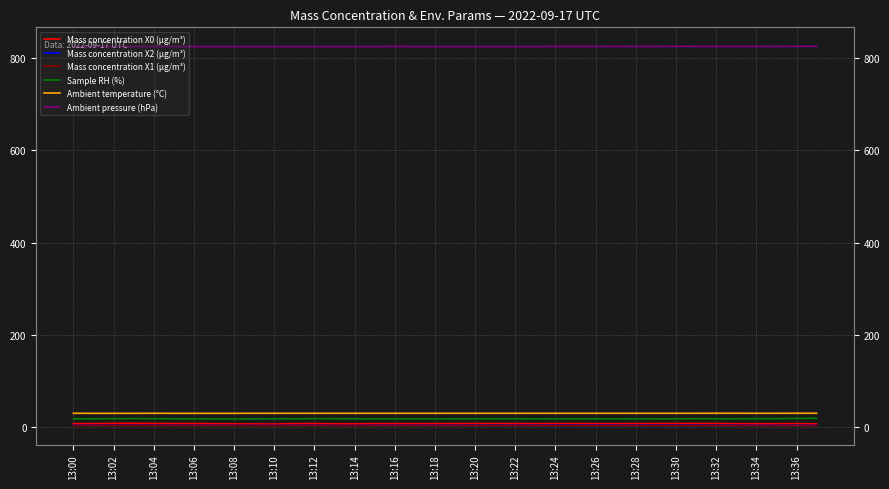

True or false: Ambient temperature (°C) and Mass concentration X0 (μg/m³) cross at least once.

False